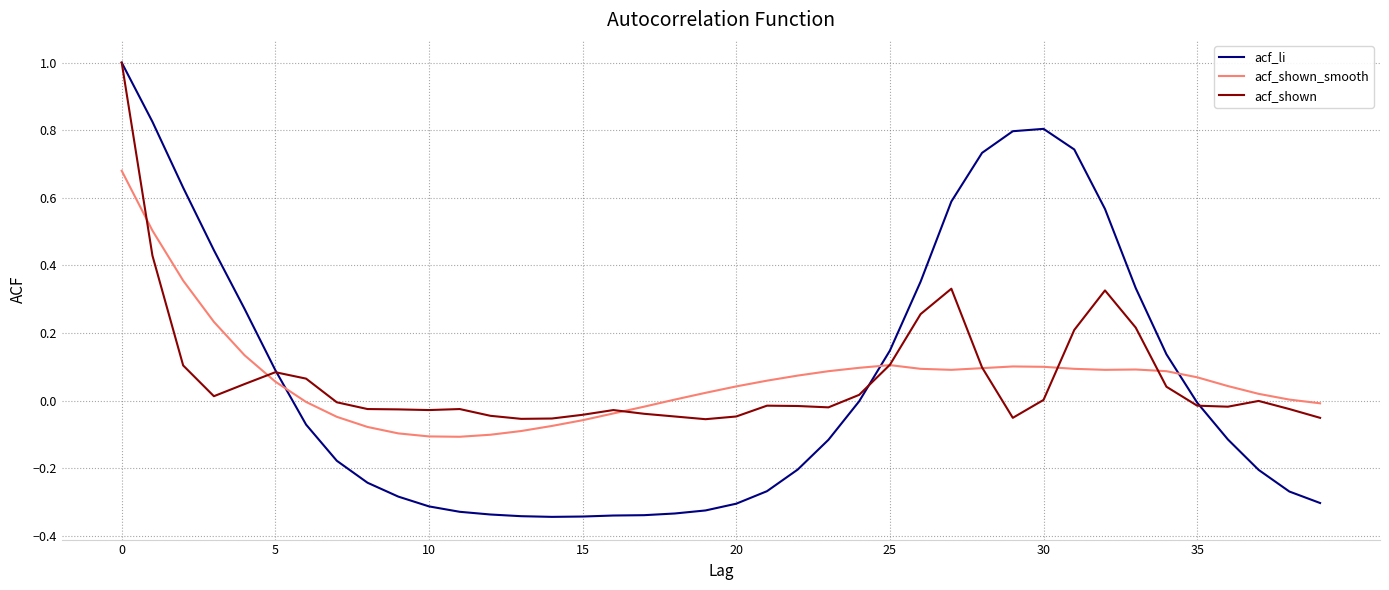

What is the maximum value shown in the chart?

1.0